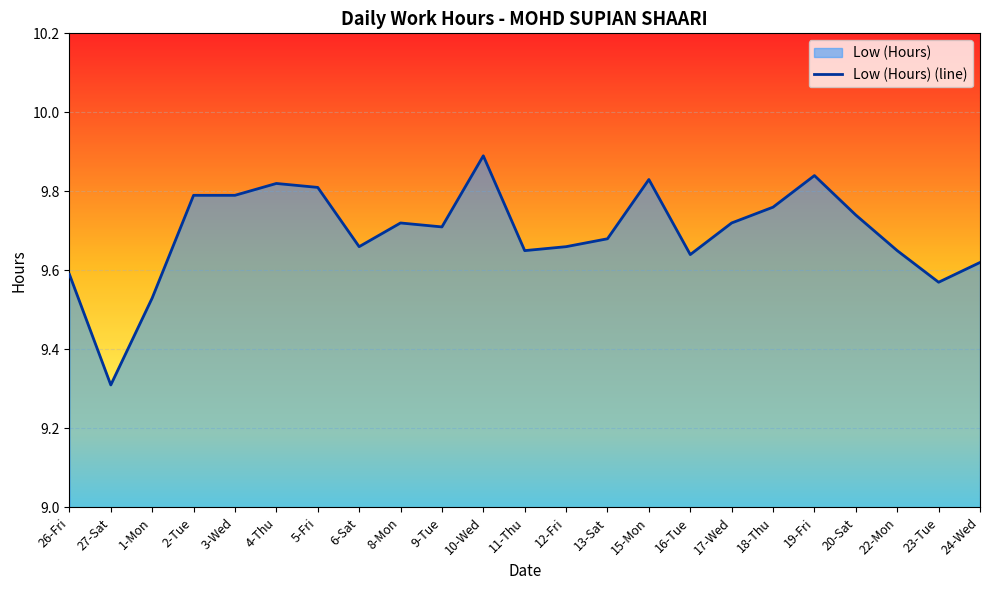

Rank the categories by value from highest to lowest.

10-Wed, 19-Fri, 15-Mon, 4-Thu, 5-Fri, 2-Tue, 3-Wed, 18-Thu, 20-Sat, 8-Mon, 17-Wed, 9-Tue, 13-Sat, 6-Sat, 12-Fri, 11-Thu, 22-Mon, 16-Tue, 24-Wed, 26-Fri, 23-Tue, 1-Mon, 27-Sat